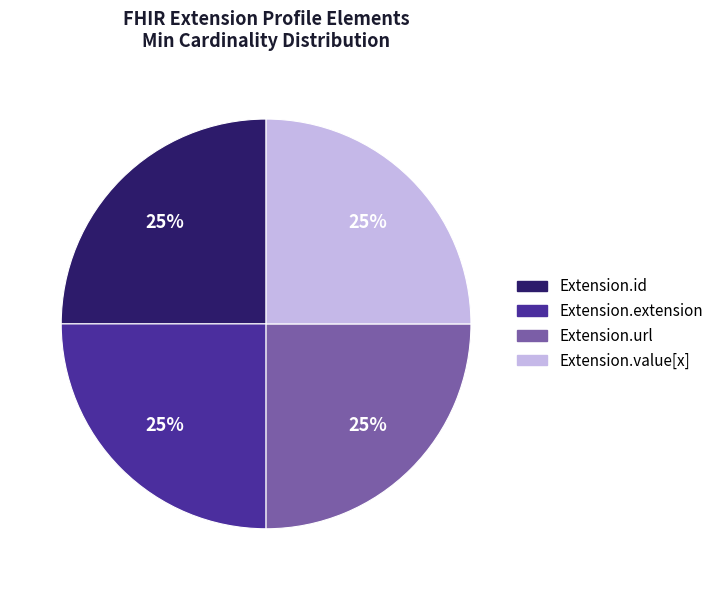

To the nearest percent, what is the average slice percentage?

25%